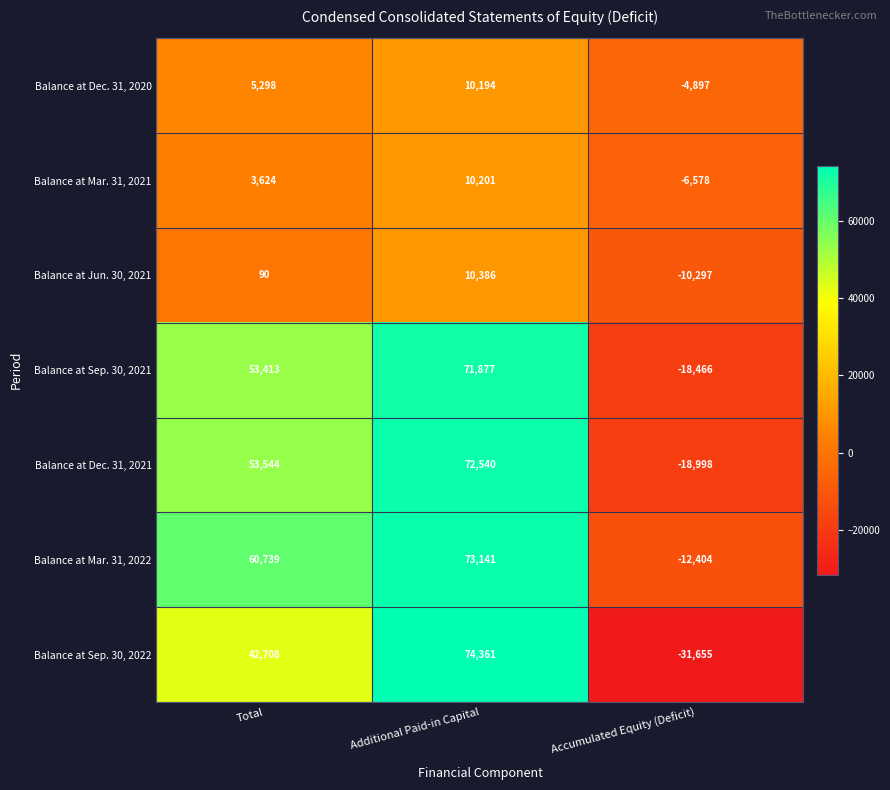

What is the spread (max minus min) of values at Additional Paid-in Capital?

64167